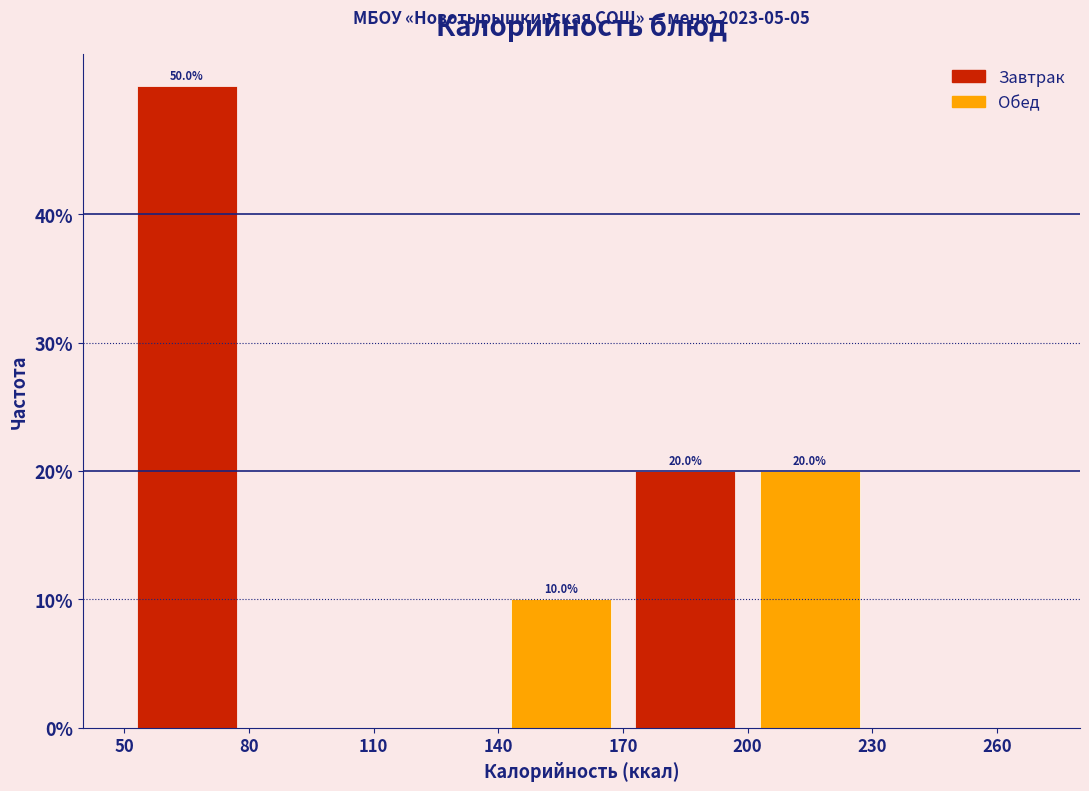

Which range on the x-axis has the tallest bar?

50 to 80